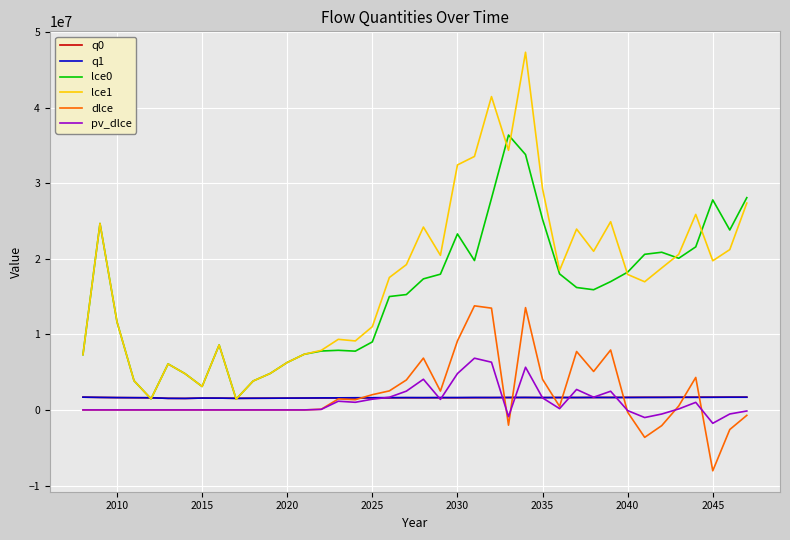

What is the maximum value for dlce?

13770525.7